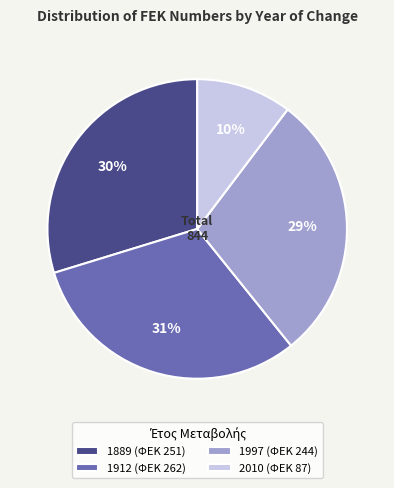

Does 1912 account for over 50% of the chart?

No